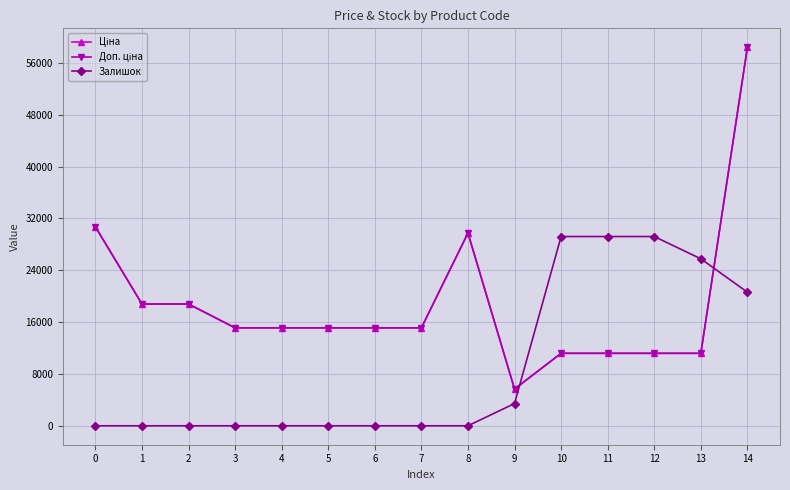

Which series has the largest range (max minus min)?

Ціна